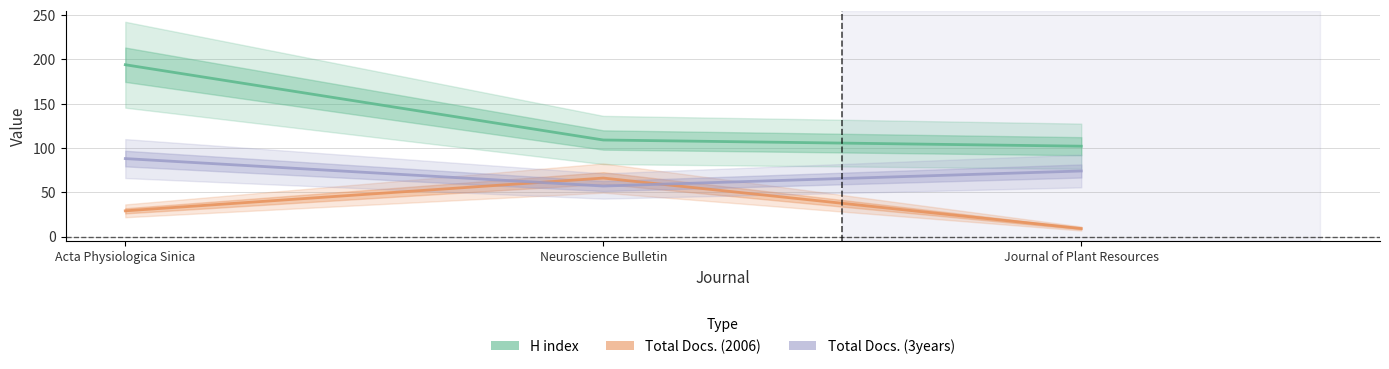

Reading left to right, extract all data points from this chart.

H index: 194	109	102
Total Docs. (2006): 29	66	9
Total Docs. (3years): 88	57	74